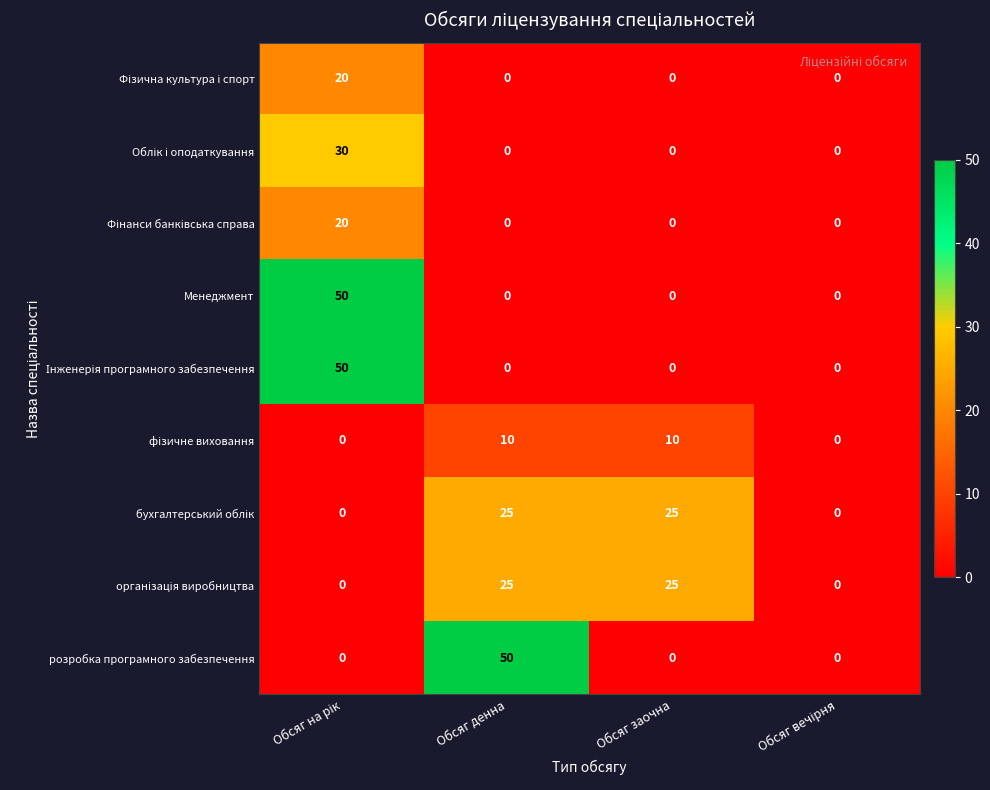

At how many categories does at least one series exceed 22?

3